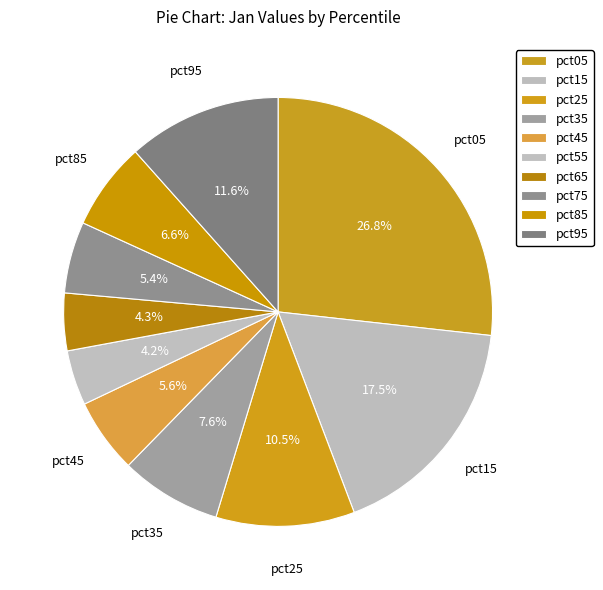

Which category has the smallest portion of the pie?

pct55